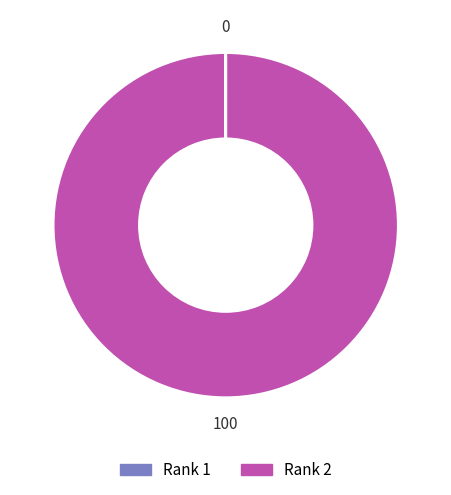

Which category has the biggest portion of the pie?

Rank 2